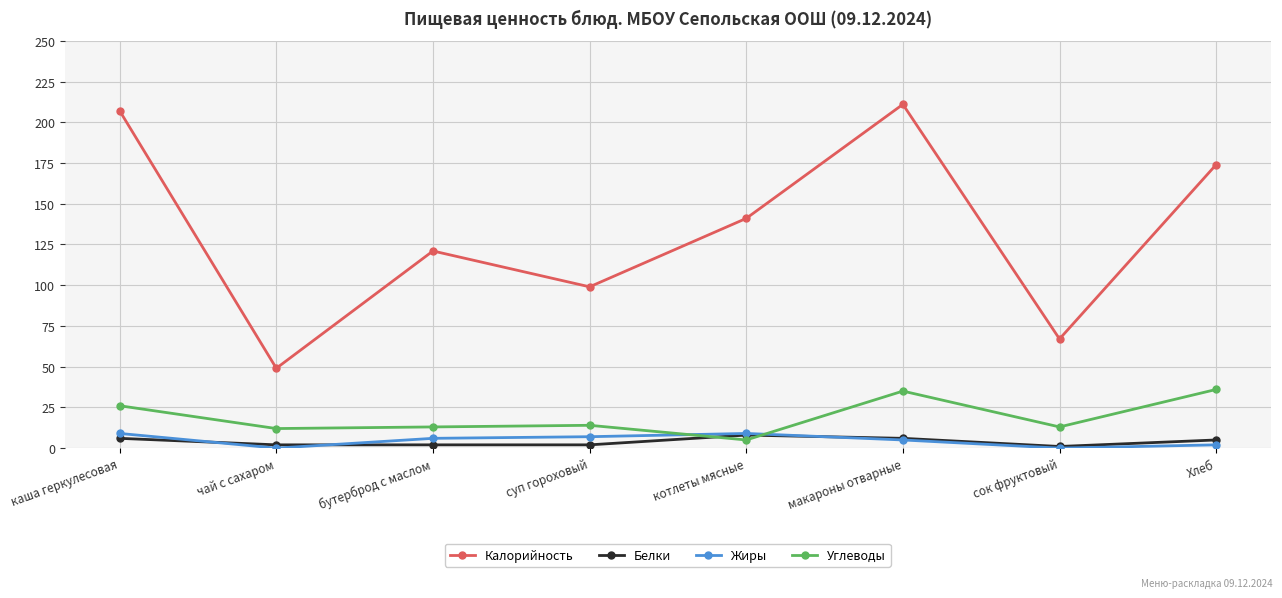

How many series are shown in this chart?

4